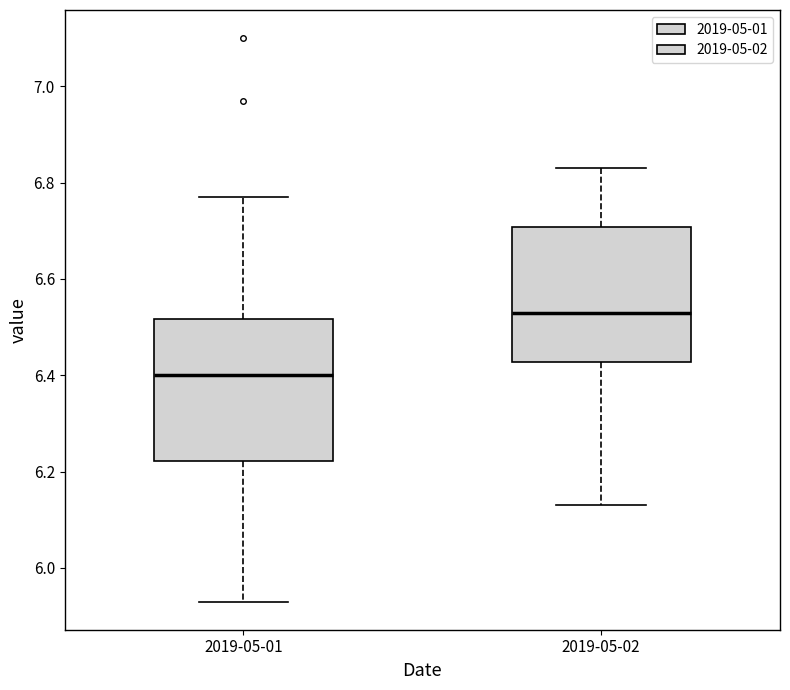

Reading left to right, transcribe this box plot: for each box, give where its median line is, the range the box spans, and where its two whiskers end, as read against the y-axis. The values are not printed on the chart, so give them approximately, as read against the axis.

2019-05-01: median 6.40, box 6.22 to 6.52, whiskers 5.94 to 6.78
2019-05-02: median 6.54, box 6.42 to 6.70, whiskers 6.14 to 6.84